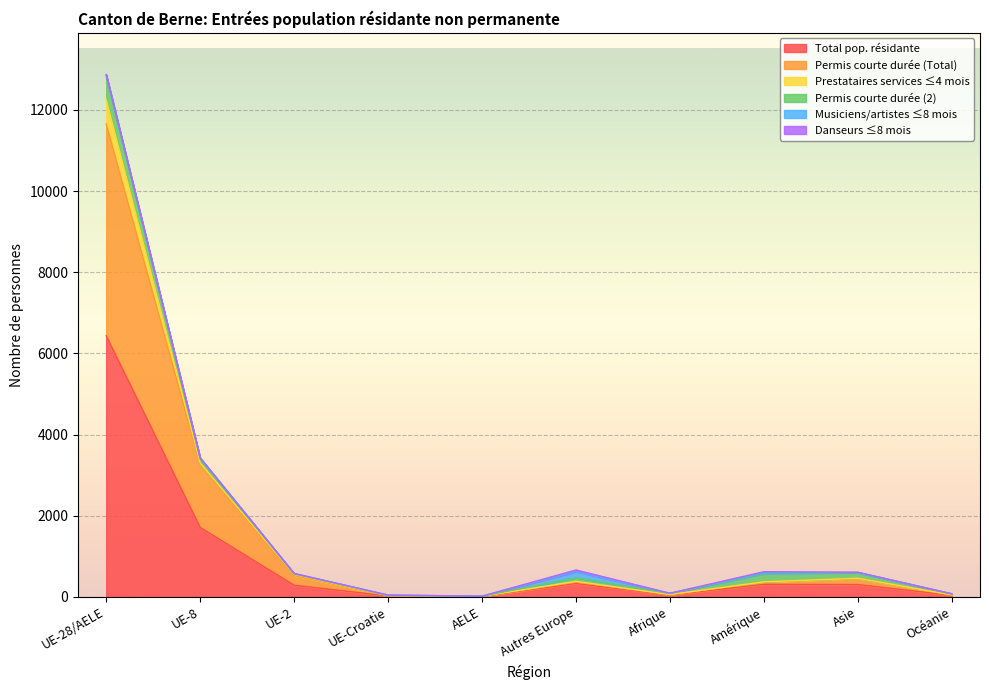

Where is Total pop. résidante nearest to the value 3221?

UE-8